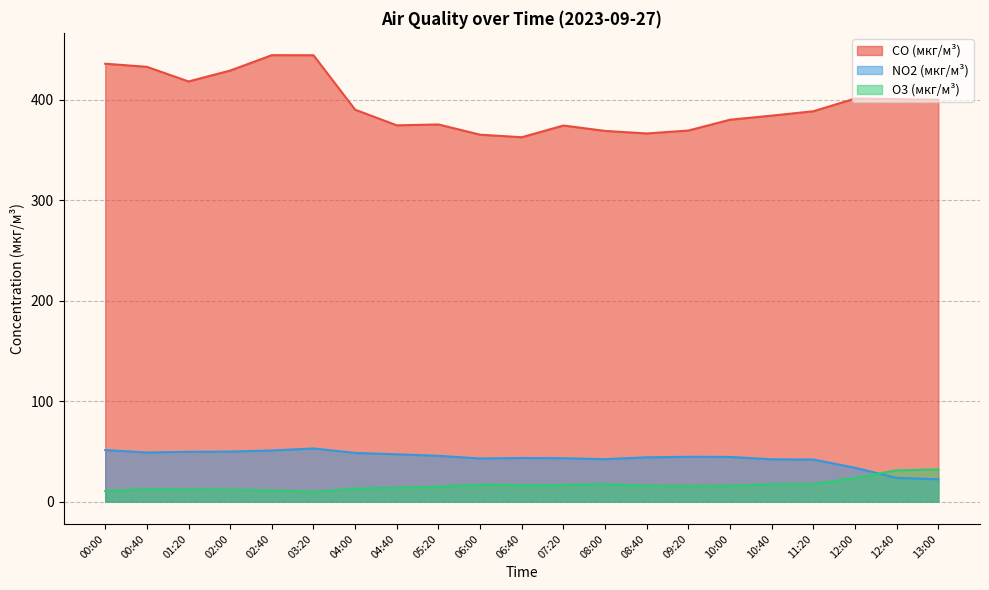

What is the label of the 1st point from the right?

13:00